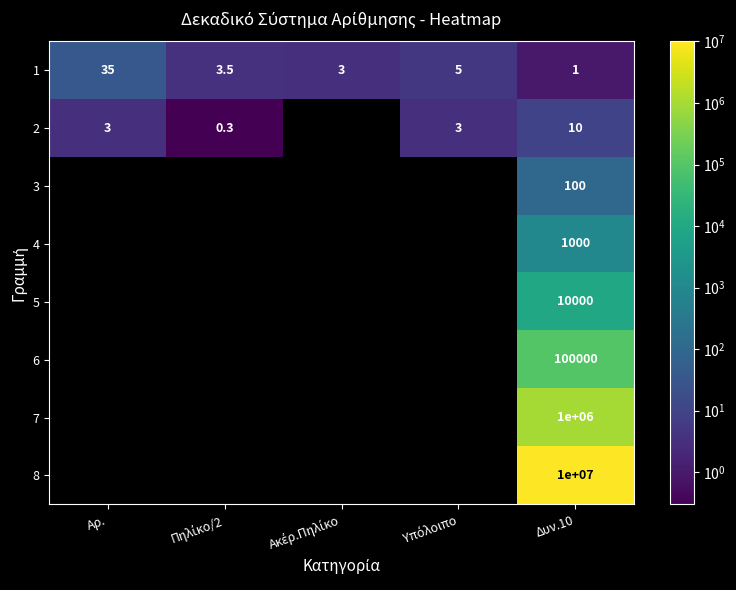

What is the total value across all series at Δυν.10?

11111111.0